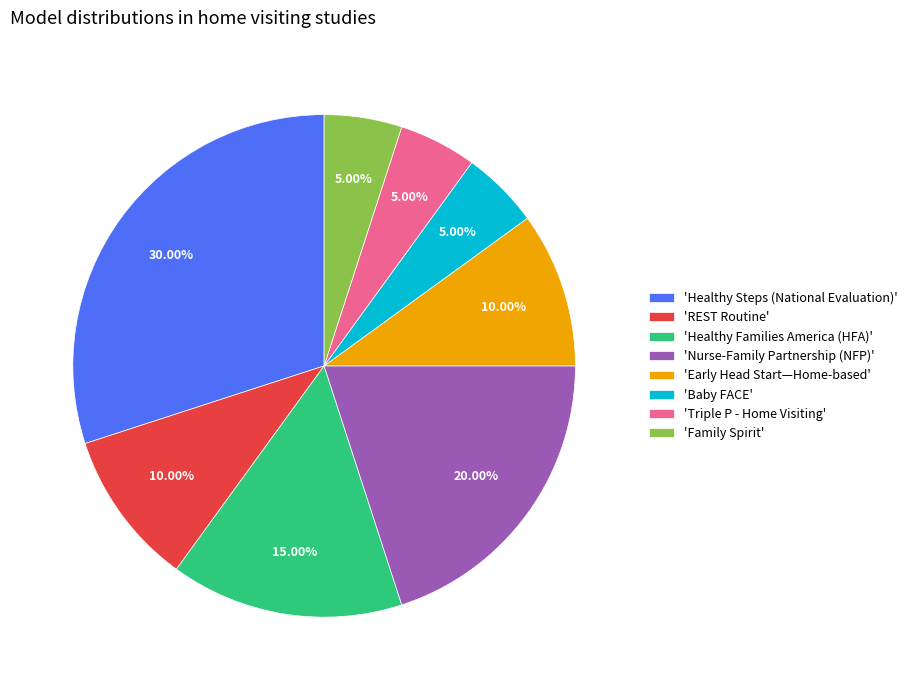

Does any single category account for the majority?

No